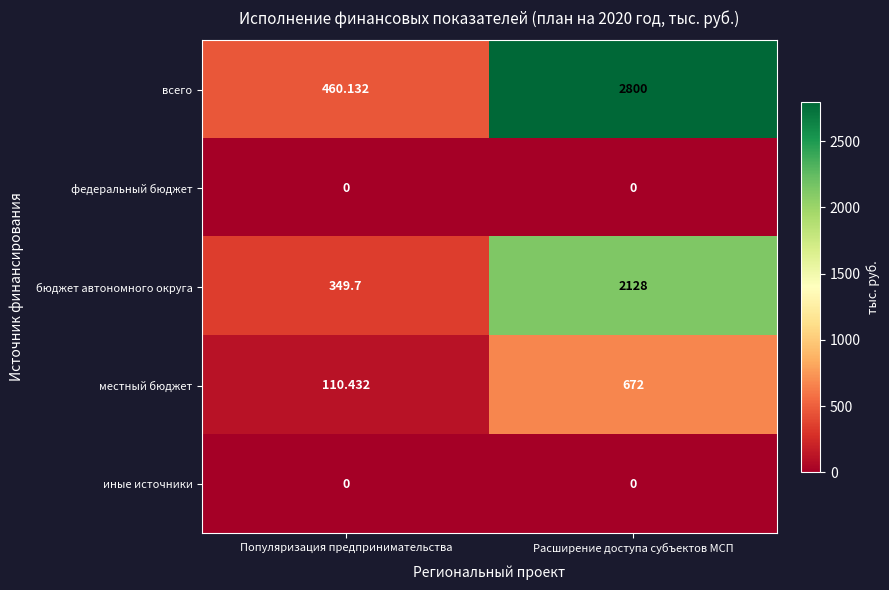

At how many categories does at least one series exceed 2647?

1